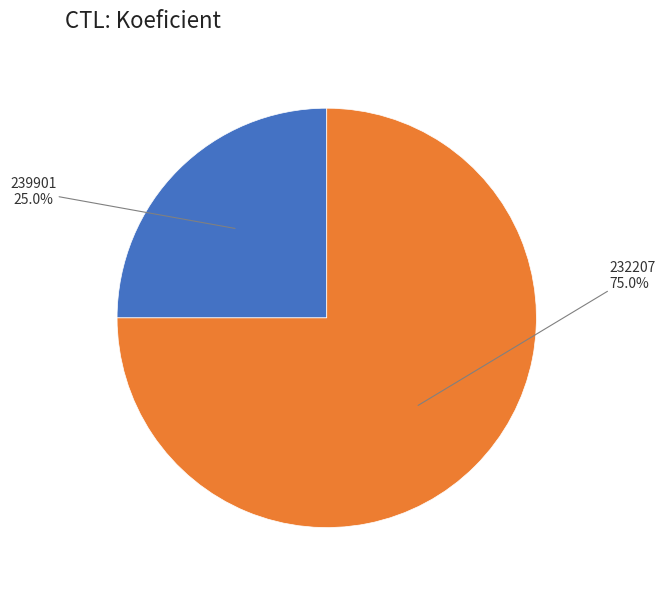

What is the largest slice in the pie chart?

232207